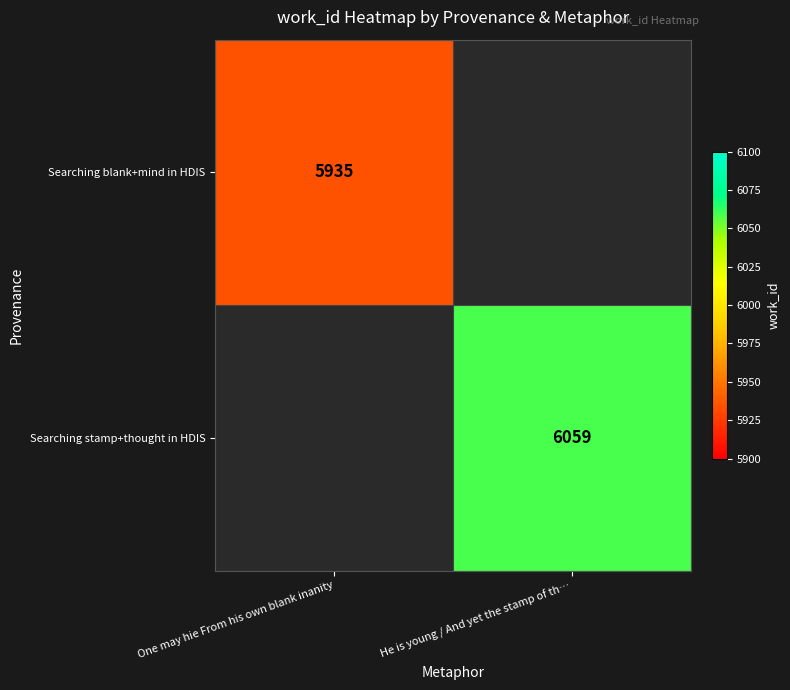

Is it true that Searching stamp+thought in HDIS equals 6059 at He is young / And yet the stamp of th…?

True